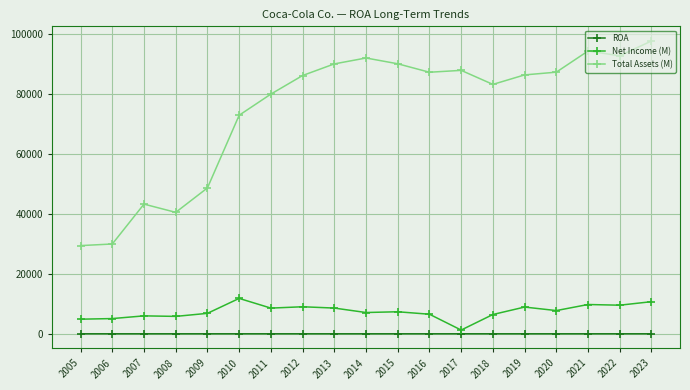

True or false: ROA and Net Income (M) intersect in this chart.

False